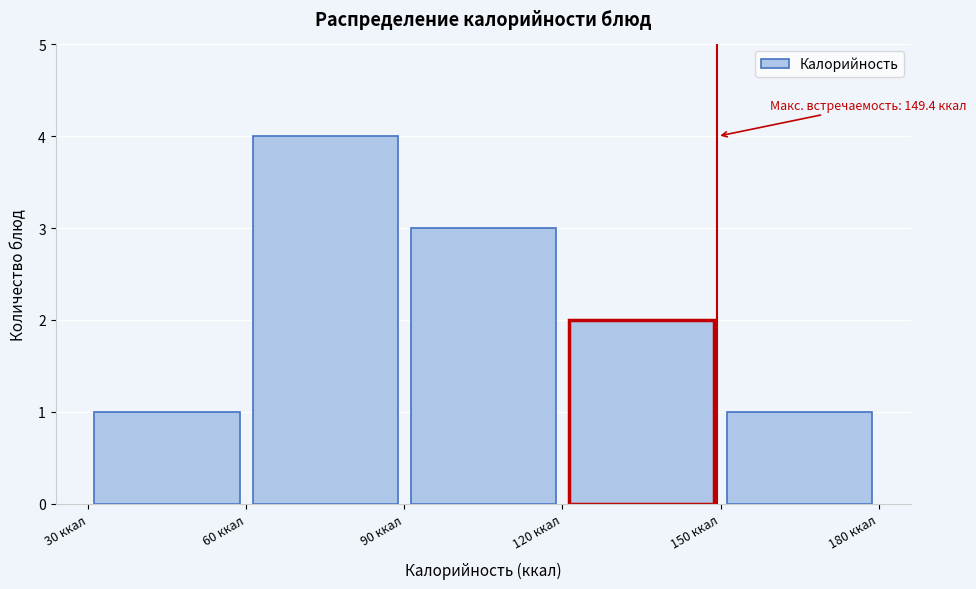

Over which range of the x-axis is the bar tallest?

60 to 90